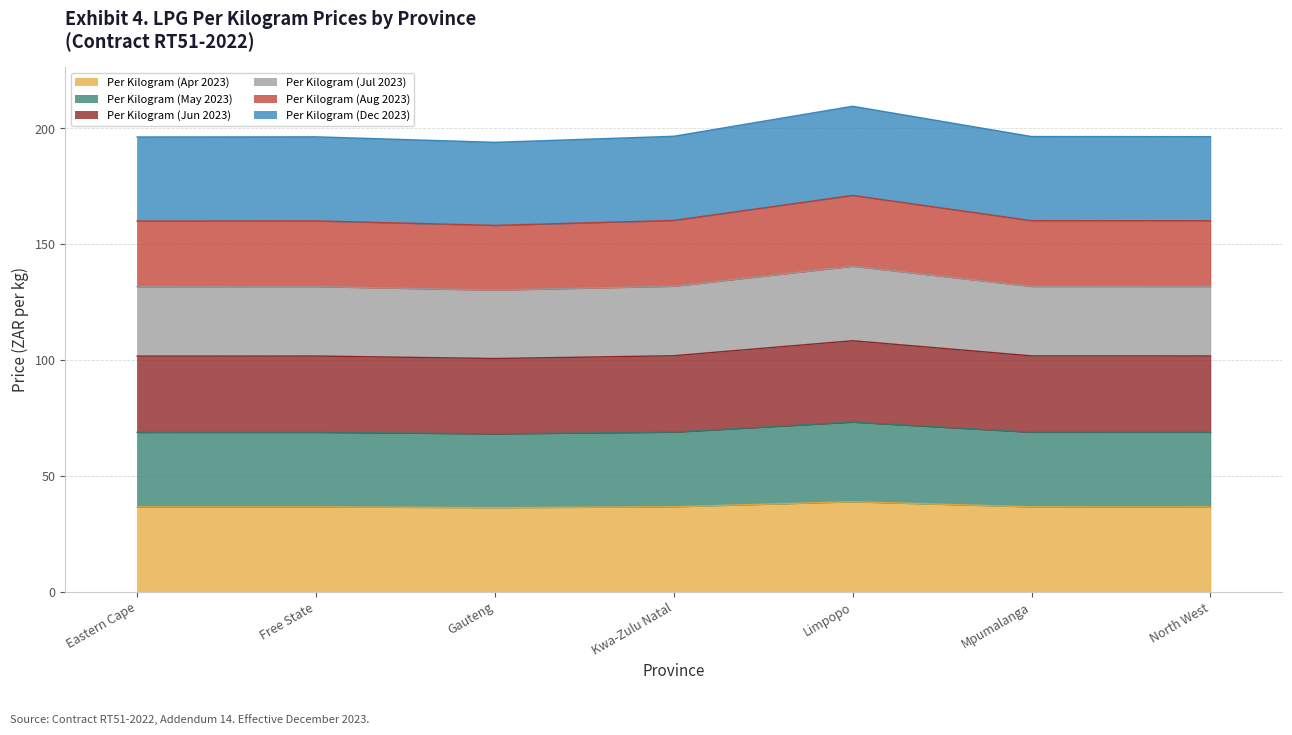

What is the highest value of the Per Kilogram (Apr 2023) series?

38.8